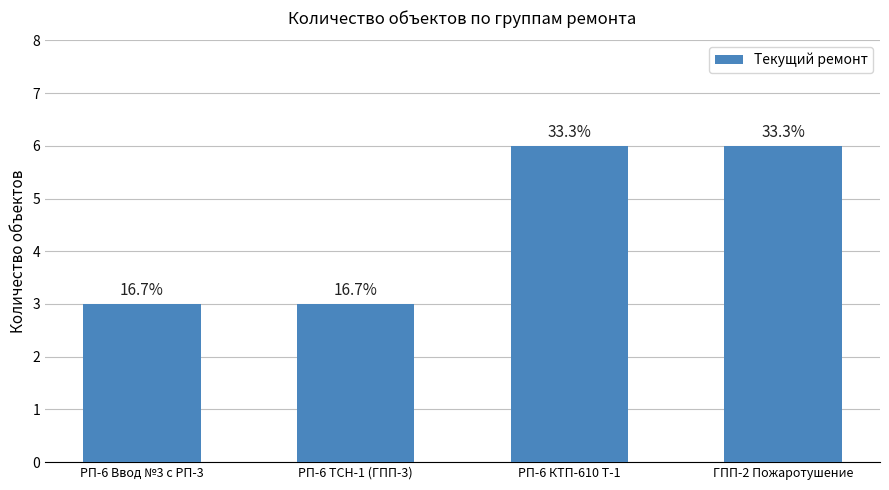

Reading left to right, list all the values displayed in this chart.

3	3	6	6